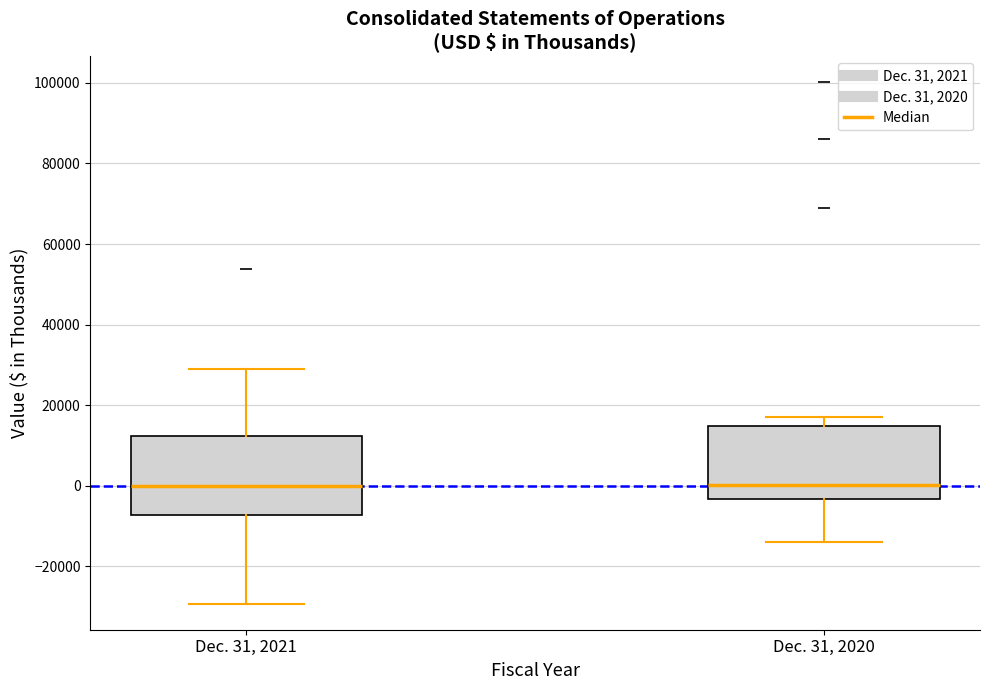

Where is the lower edge of the box for Dec. 31, 2021 on the y-axis? The values are not printed on the chart, so give them approximately, as read against the axis.

-8000